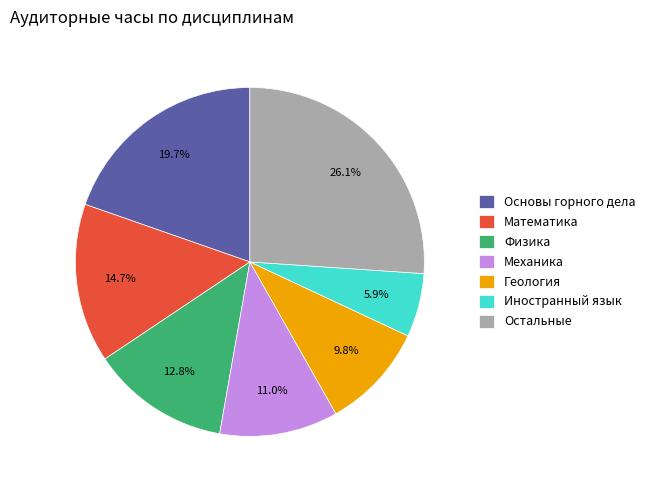

Count the number of slices in the pie.

7